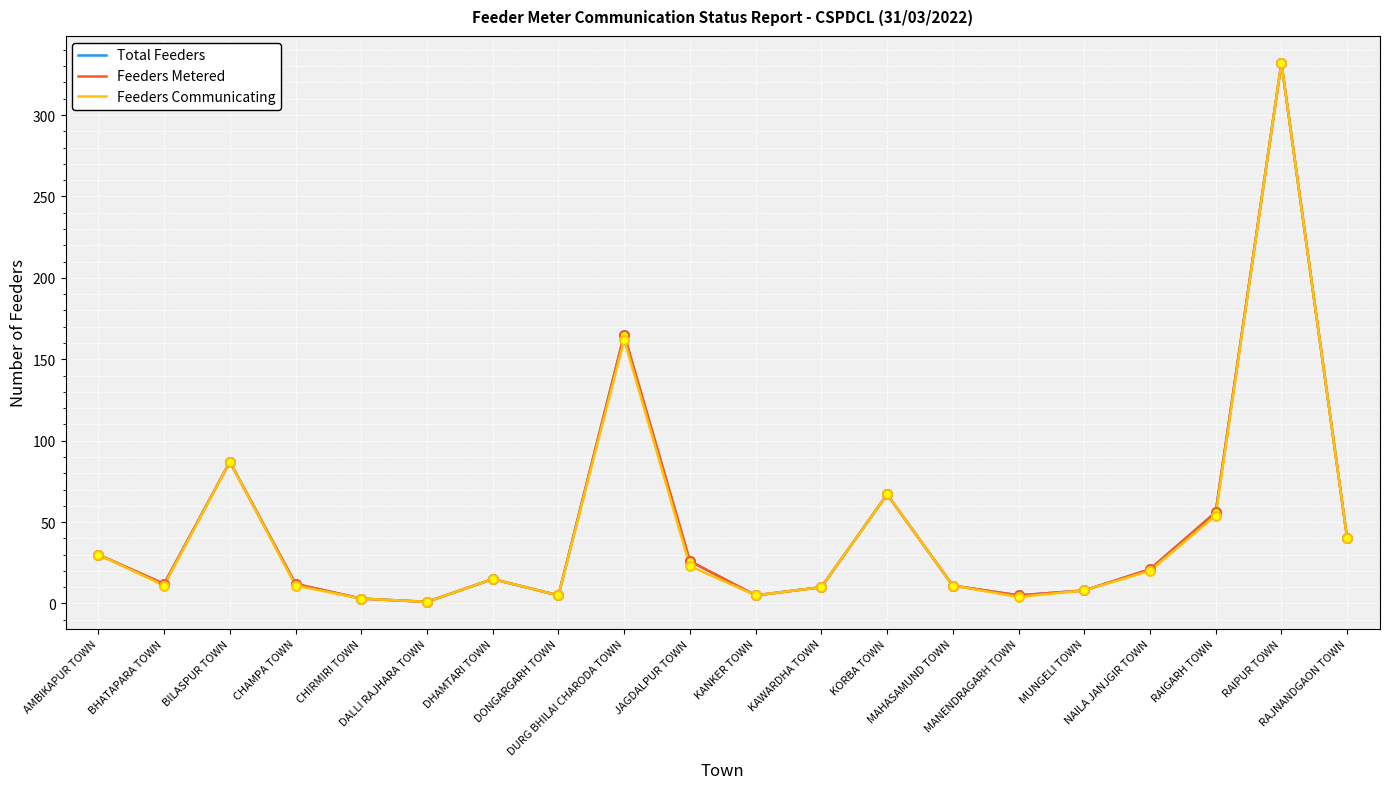

Which series has the largest total across all categories?

Total Feeders